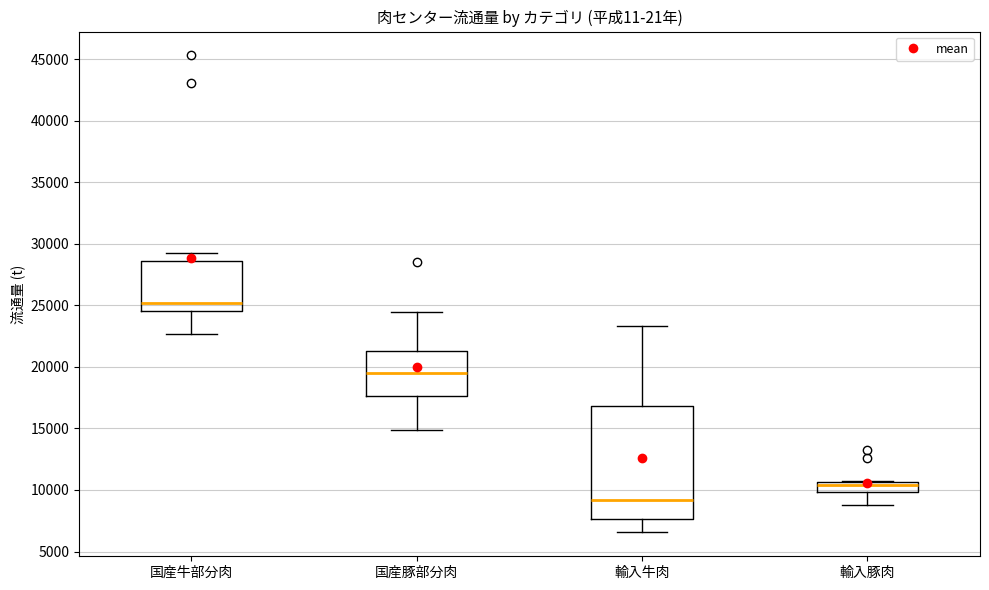

Which box has the highest median line?

国産牛部分肉